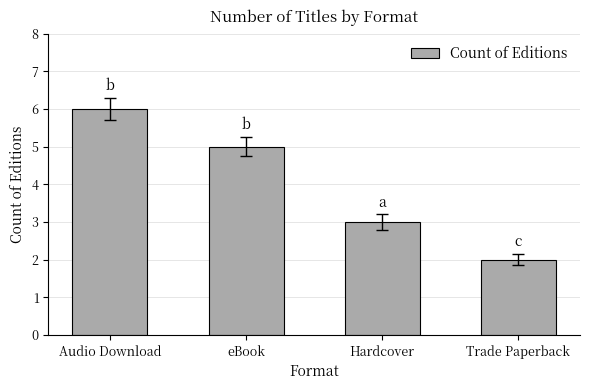

Reading left to right, transcribe all the data shown in this chart.

6	5	3	2